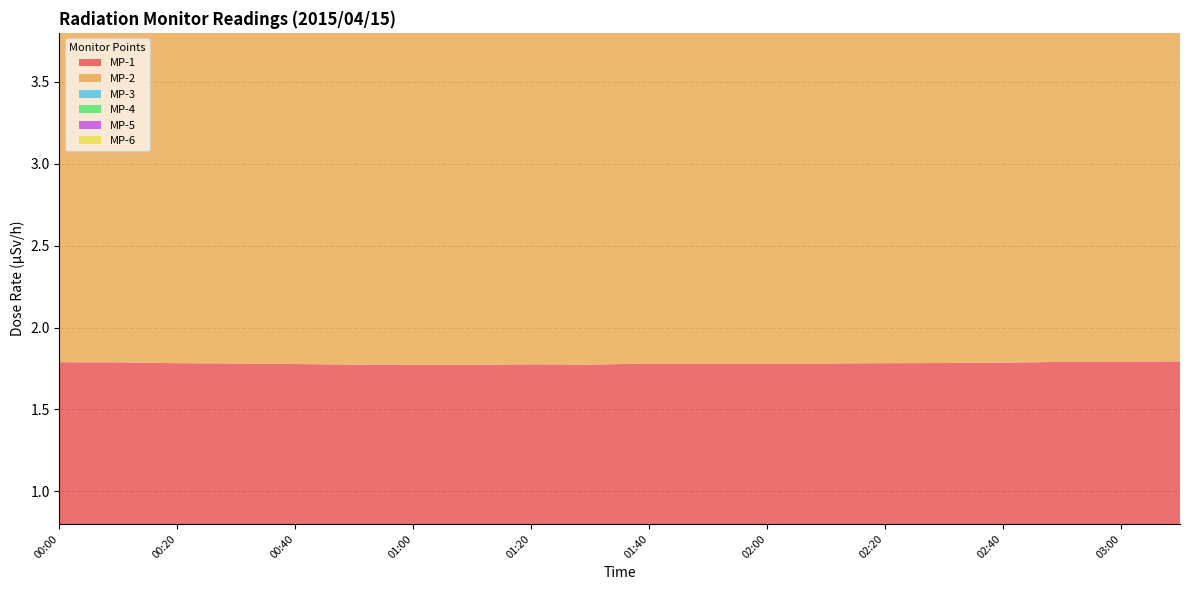

Reading left to right, list all the values displayed in this chart.

MP-1: 00:00=1.8	00:10=1.8	00:20=1.8	00:30=1.8	00:40=1.8	00:50=1.8	01:00=1.8	01:10=1.8	01:20=1.8	01:30=1.8	01:40=1.8	01:50=1.8	02:00=1.8	02:10=1.8	02:20=1.8	02:30=1.8	02:40=1.8	02:50=1.8	03:00=1.8	03:10=1.8
MP-2: 00:00=3.0	00:10=3.0	00:20=3.0	00:30=3.0	00:40=3.0	00:50=3.0	01:00=3.0	01:10=3.0	01:20=3.0	01:30=3.0	01:40=3.0	01:50=3.0	02:00=3.0	02:10=3.0	02:20=3.0	02:30=3.0	02:40=3.0	02:50=3.0	03:00=3.0	03:10=3.0
MP-3: 00:00=3.4	00:10=3.4	00:20=3.4	00:30=3.4	00:40=3.4	00:50=3.4	01:00=3.4	01:10=3.4	01:20=3.4	01:30=3.4	01:40=3.4	01:50=3.4	02:00=3.4	02:10=3.4	02:20=3.4	02:30=3.4	02:40=3.4	02:50=3.4	03:00=3.4	03:10=3.4
MP-4: 00:00=3.1	00:10=3.1	00:20=3.1	00:30=3.1	00:40=3.1	00:50=3.1	01:00=3.1	01:10=3.1	01:20=3.1	01:30=3.1	01:40=3.1	01:50=3.1	02:00=3.1	02:10=3.1	02:20=3.1	02:30=3.1	02:40=3.1	02:50=3.1	03:00=3.1	03:10=3.1
MP-5: 00:00=3.2	00:10=3.2	00:20=3.2	00:30=3.2	00:40=3.1	00:50=3.1	01:00=3.1	01:10=3.1	01:20=3.1	01:30=3.1	01:40=3.1	01:50=3.1	02:00=3.1	02:10=3.1	02:20=3.2	02:30=3.2	02:40=3.2	02:50=3.2	03:00=3.2	03:10=3.2
MP-6: 00:00=1.0	00:10=1.0	00:20=1.0	00:30=1.0	00:40=1.0	00:50=1.0	01:00=1.0	01:10=1.0	01:20=1.0	01:30=1.0	01:40=1.0	01:50=1.0	02:00=1.0	02:10=1.0	02:20=1.0	02:30=1.0	02:40=1.0	02:50=1.0	03:00=1.0	03:10=1.0